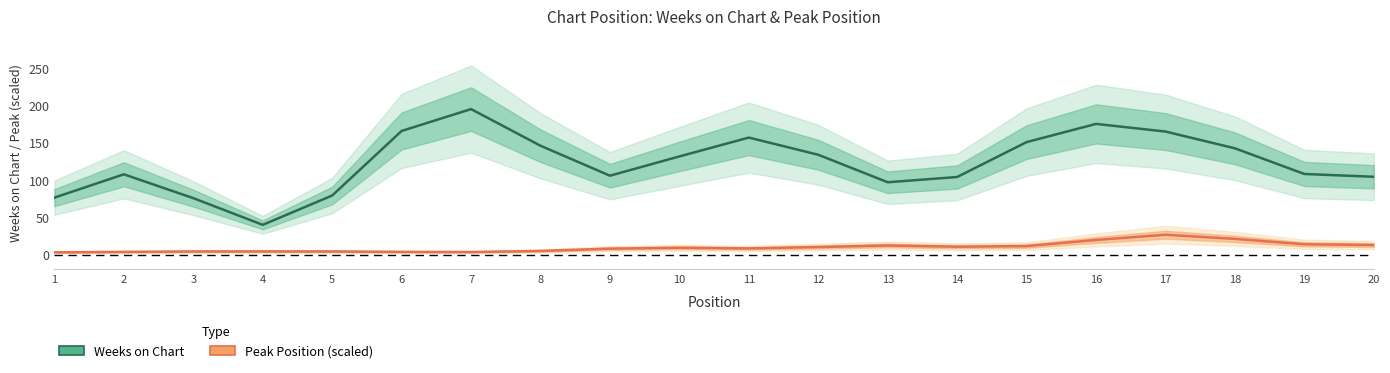

What is the value of the Weeks on Chart point at the 5th from the left?

79.3